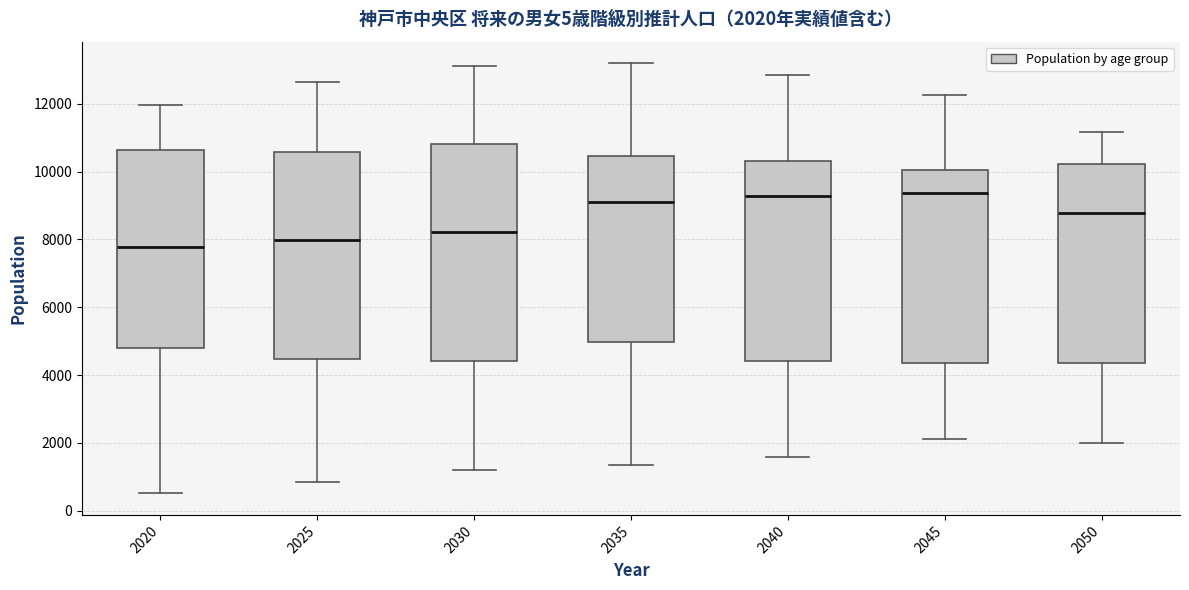

Which box is the tallest, from its lower edge to its upper edge?

2030